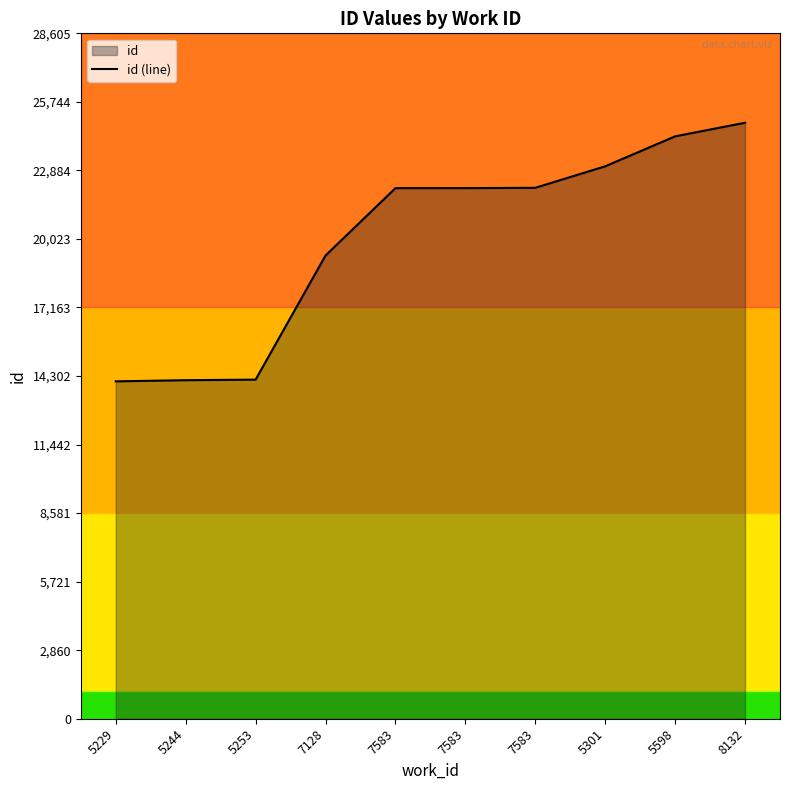

Reading right to left, list all the values displayed in this chart.

8132=24874	5598=24306	5301=23056	7583=22158	7583=22145	7583=22144	7128=19331	5253=14152	5244=14129	5229=14081